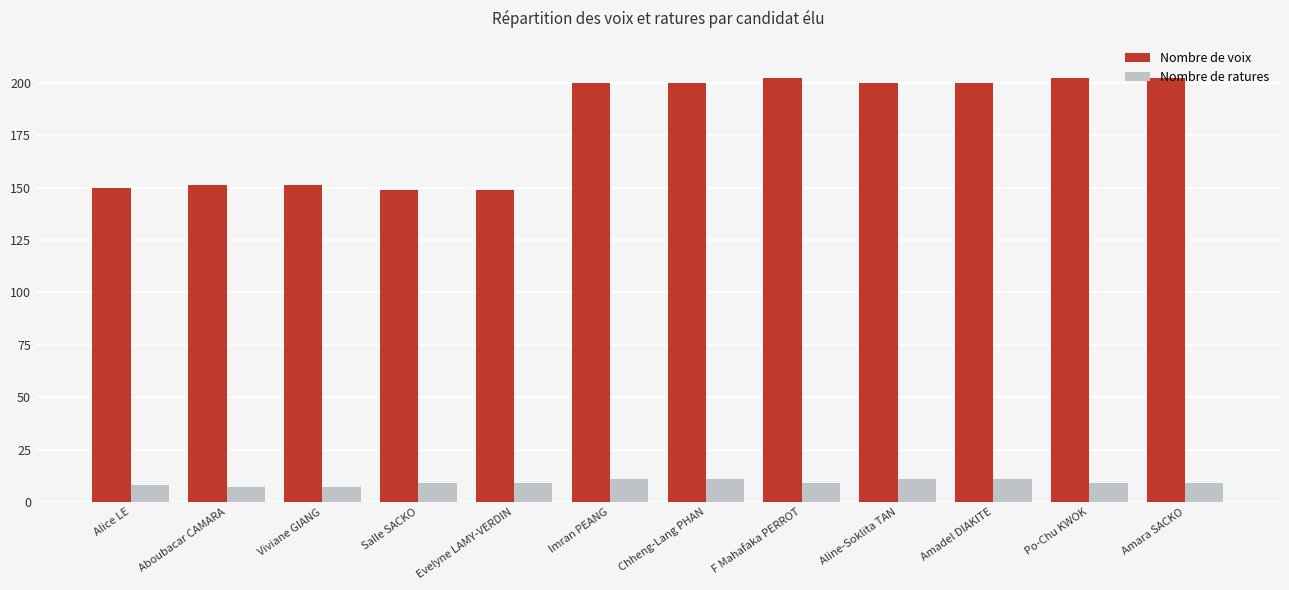

What is the average value of the Nombre de ratures series?

9